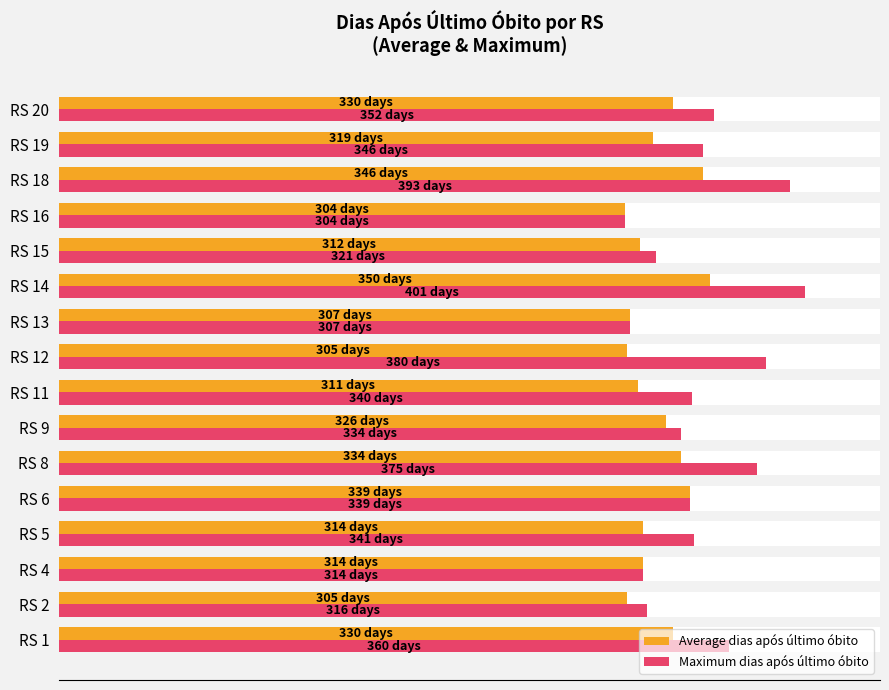

At how many categories does at least one series exceed 385?

2